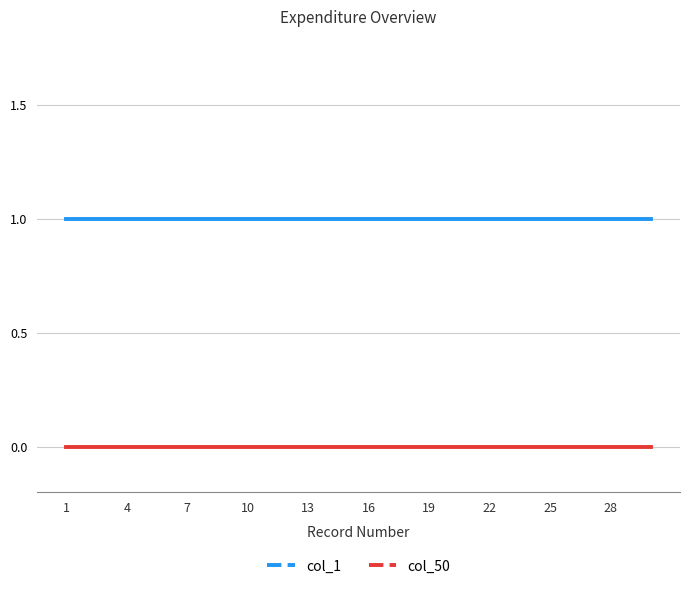

List the series in order of their overall mean, lowest first.

col_50, col_1